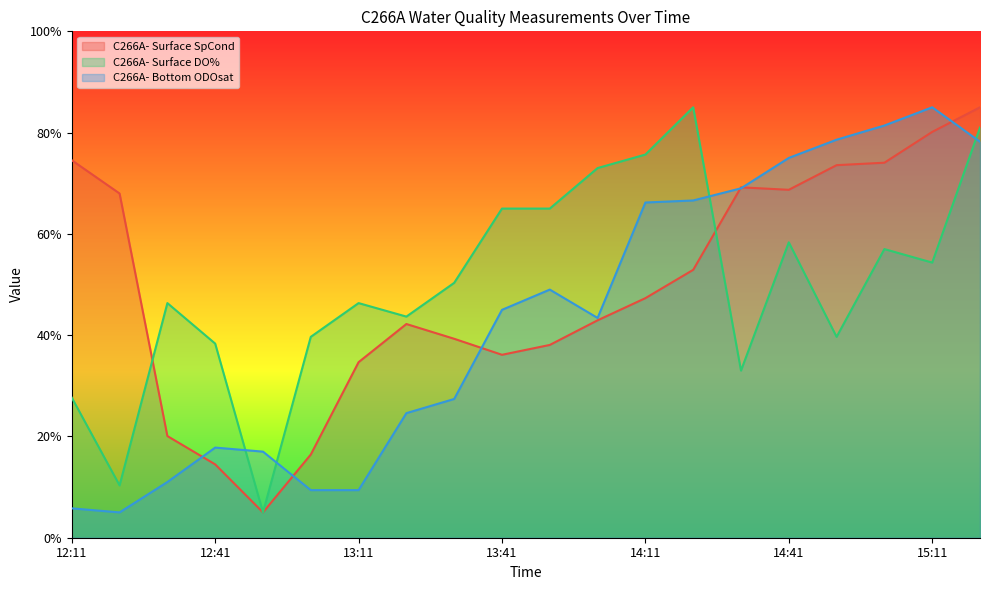

How many times do C266A- Surface SpCond and C266A- Surface DO% cross each other?

2